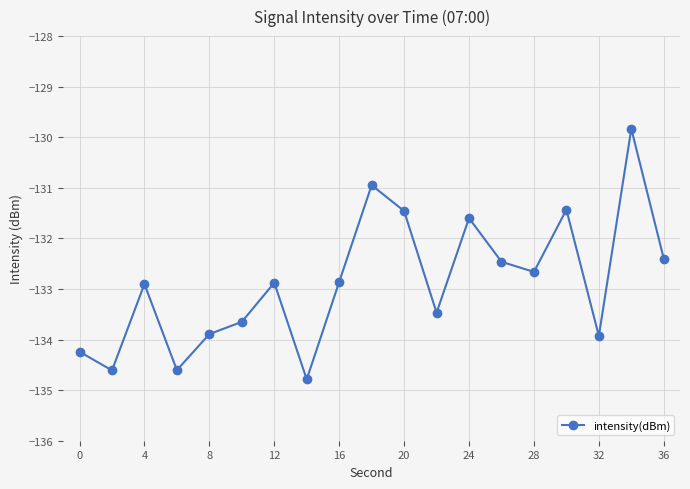

What is the average value?

-132.9